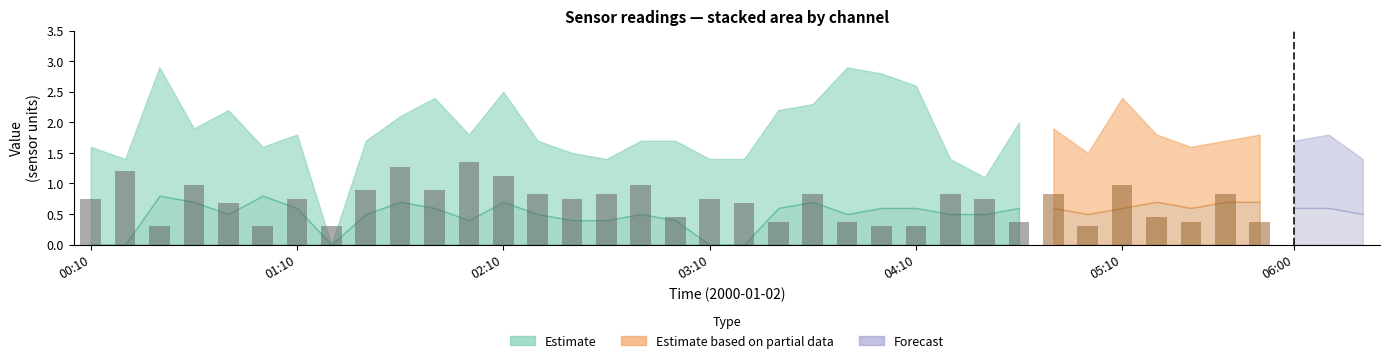

The value at 27 is 0.1. True or false?

False